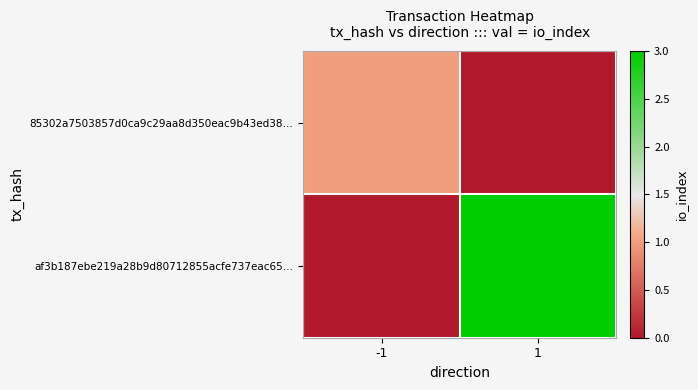

Between -1 and 1, which series saw the biggest shift?

af3b187ebe219a28b9d80712855acfe737eac65…